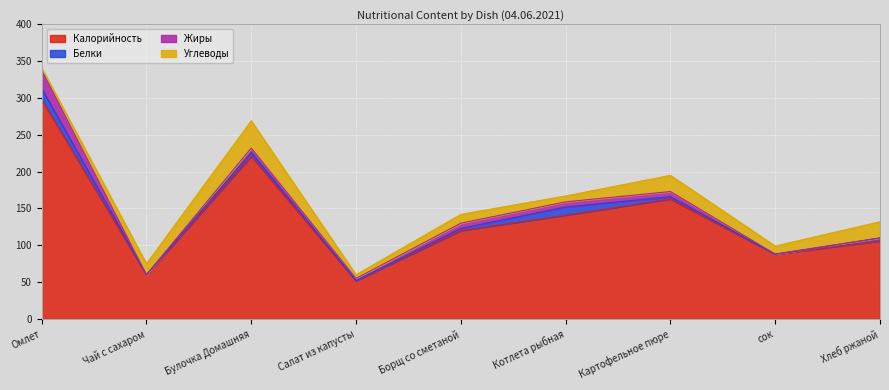

At which category does Калорийность reach its first local valley?

Чай с сахаром